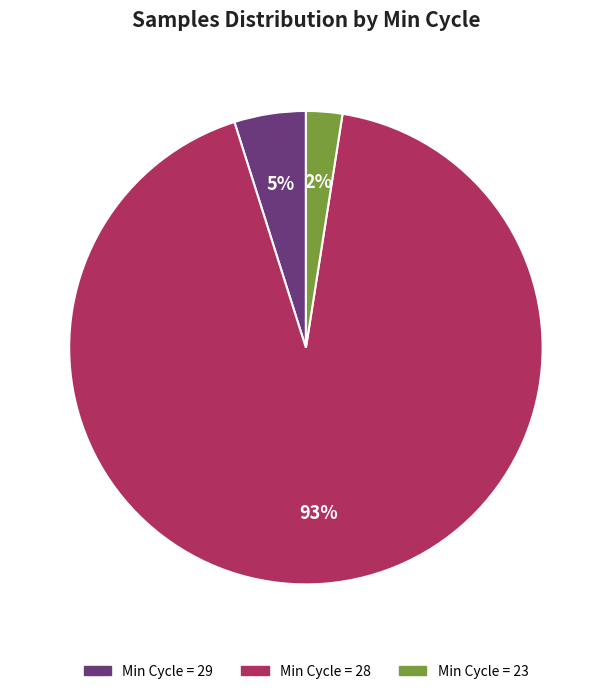

Count the number of slices in the pie.

3